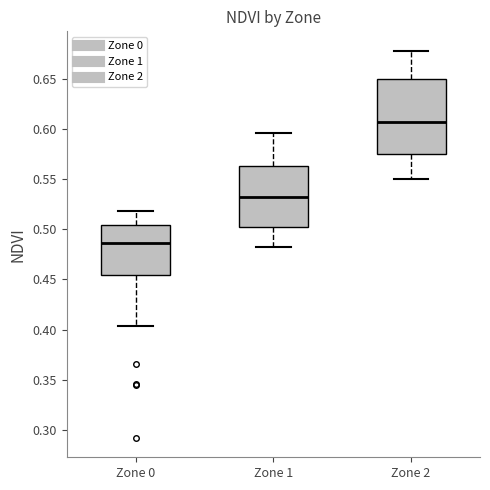

Which box has the lowest median line?

Zone 0